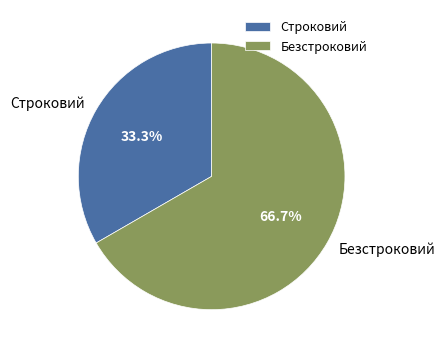

Between Безстроковий and Строковий, which is larger?

Безстроковий